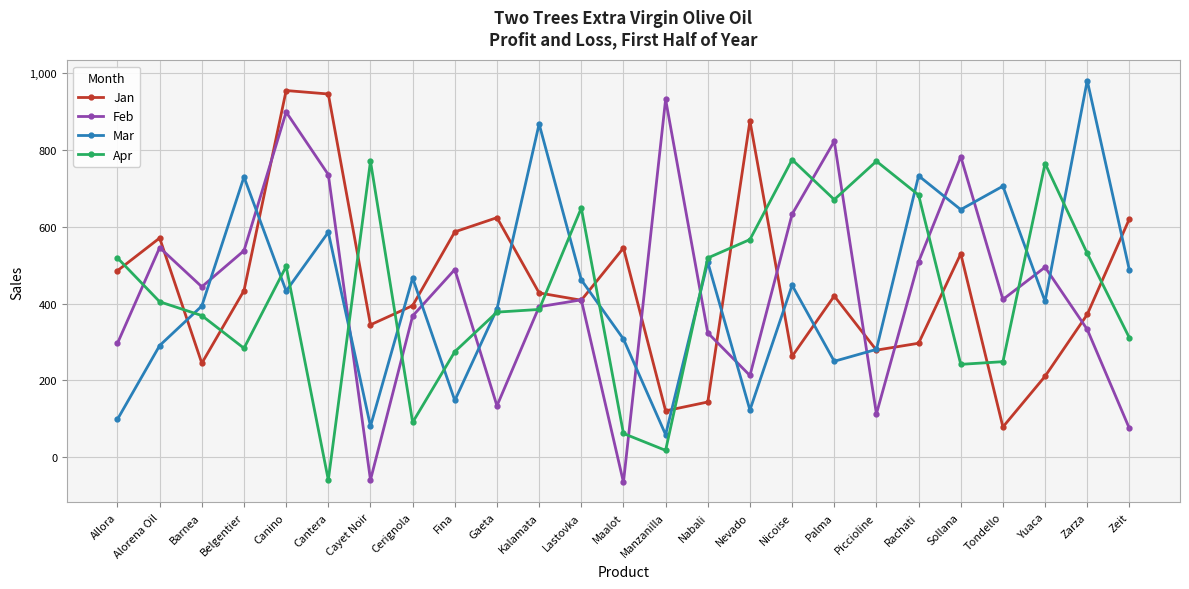

How many values in the Feb series are below 411?

12